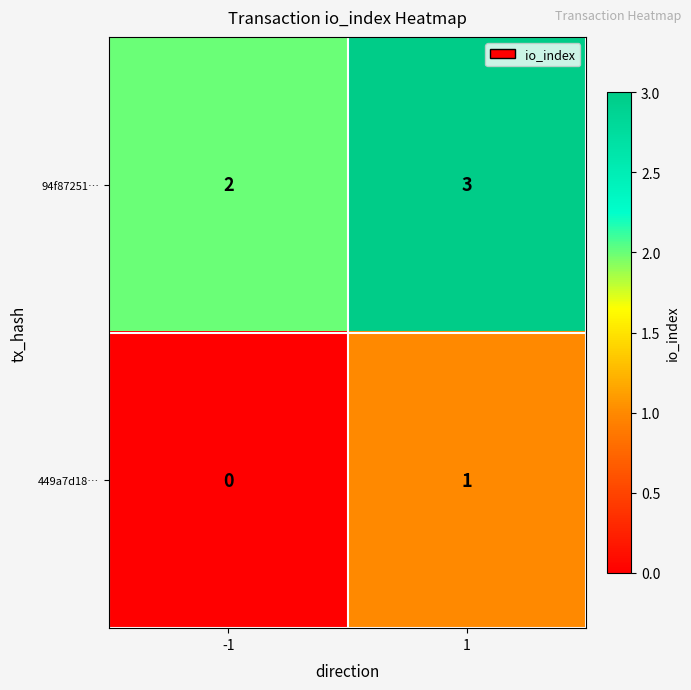

The value of 449a7d18… at 1 is 1. True or false?

True